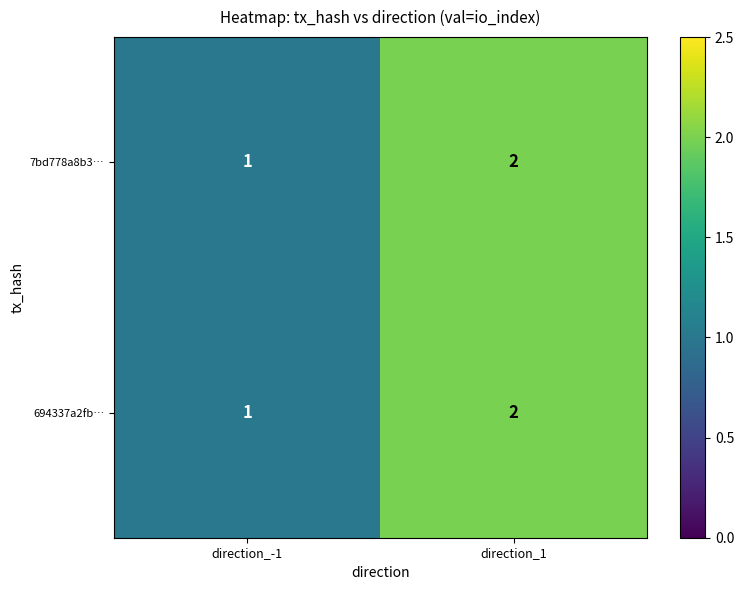

How many categories are shown in the chart?

2